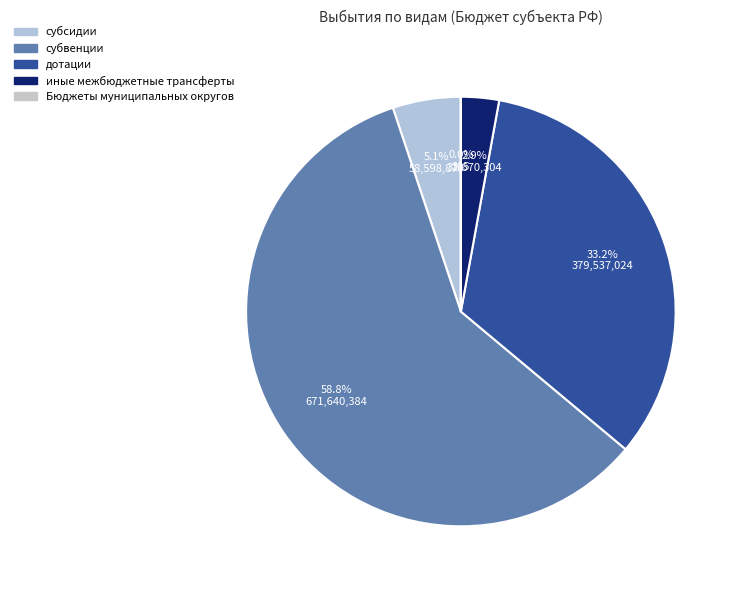

What is the majority slice?

субвенции